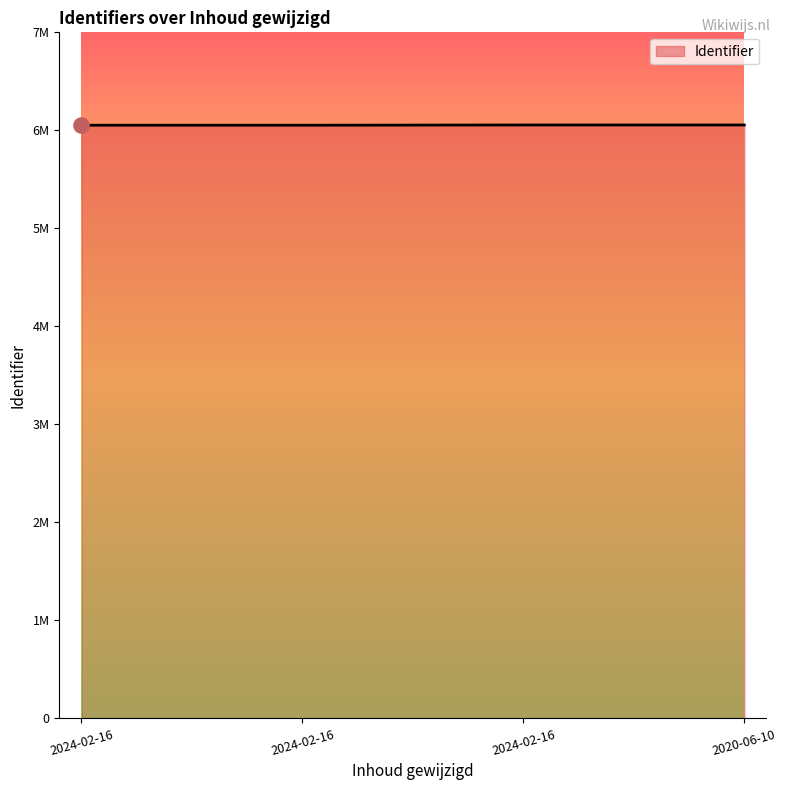

Does the chart have visible grid lines?

No